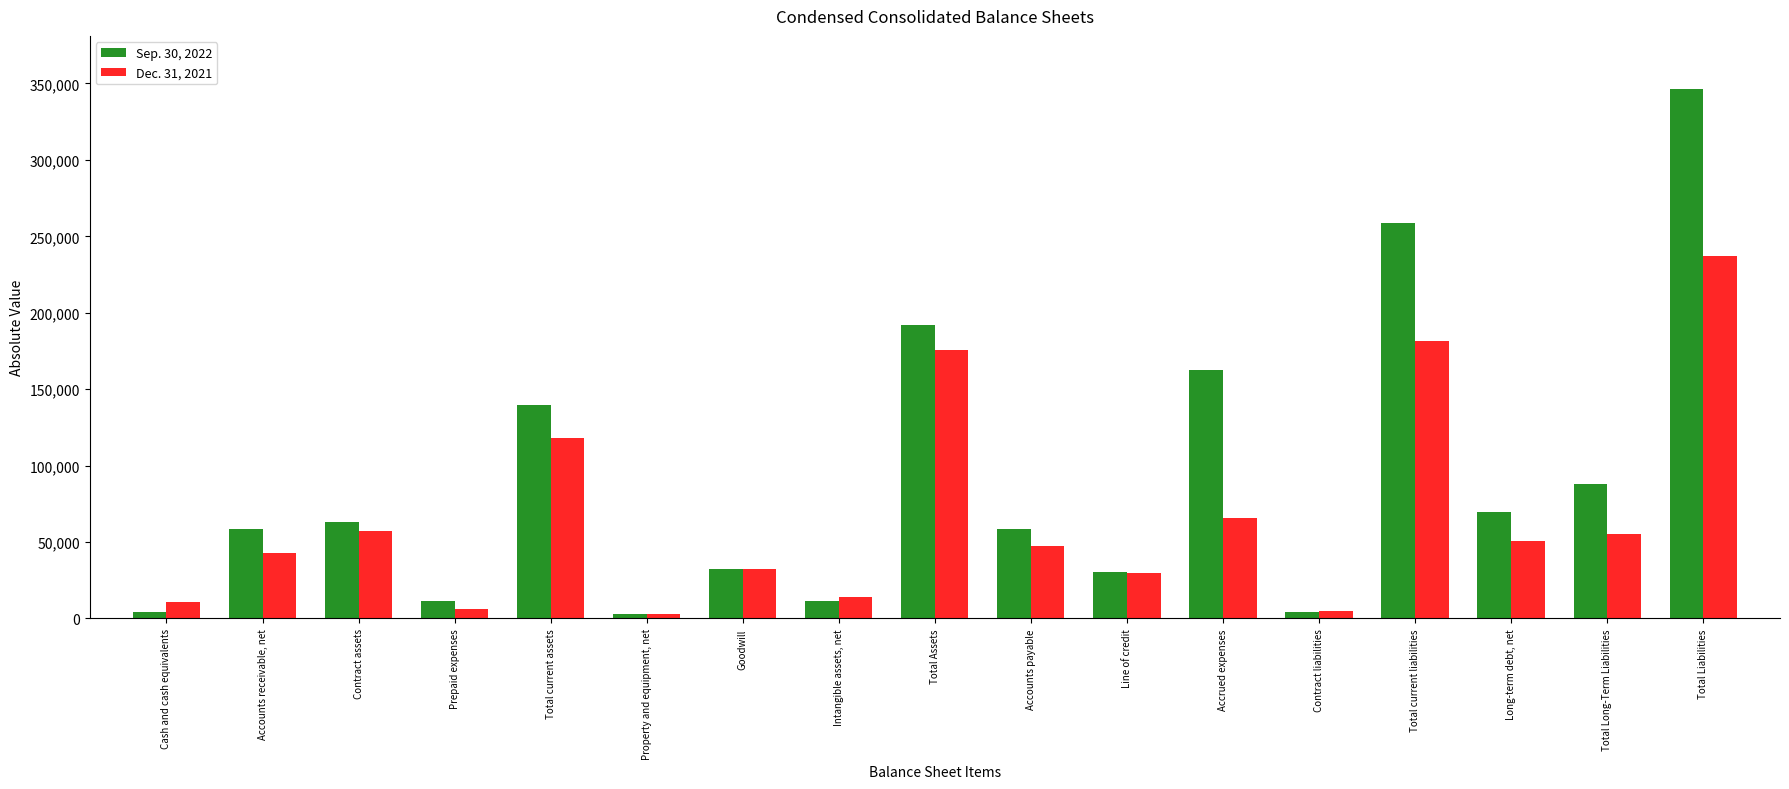

Are the bars horizontal?

No